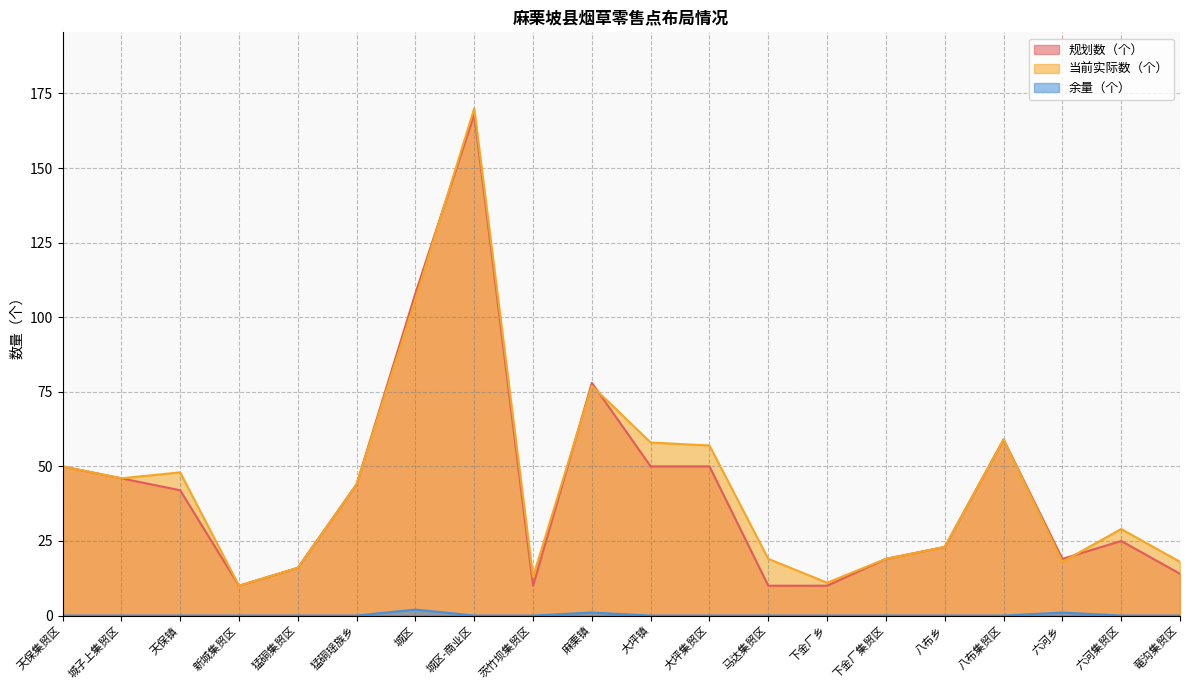

Between 八布乡 and 城区, which is larger?

城区